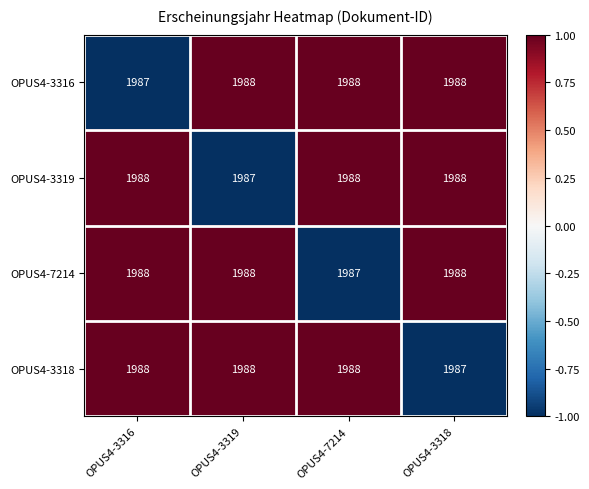

The value of OPUS4-3318 at OPUS4-3316 is 1988. True or false?

True